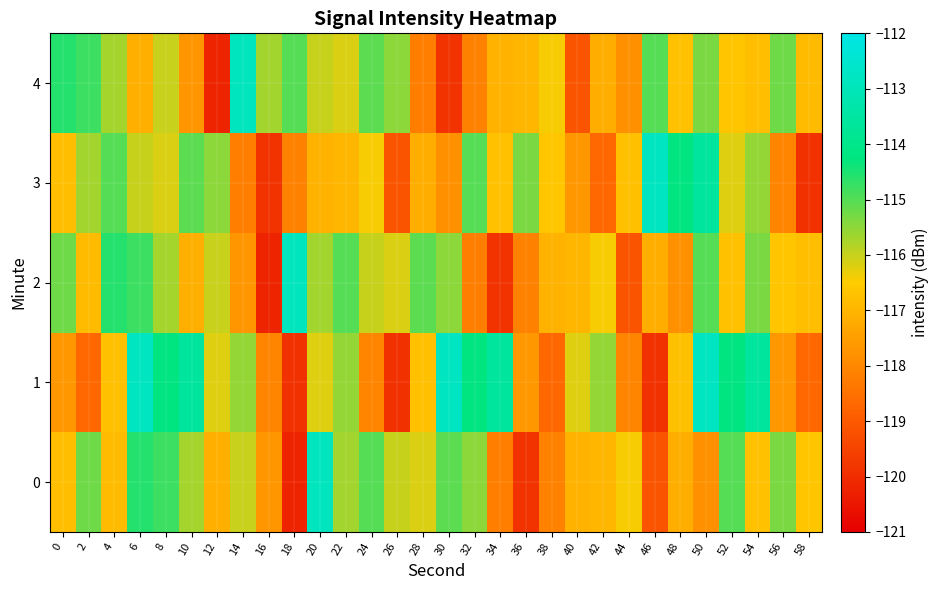

What is the total value across all series at 38?

-587.0